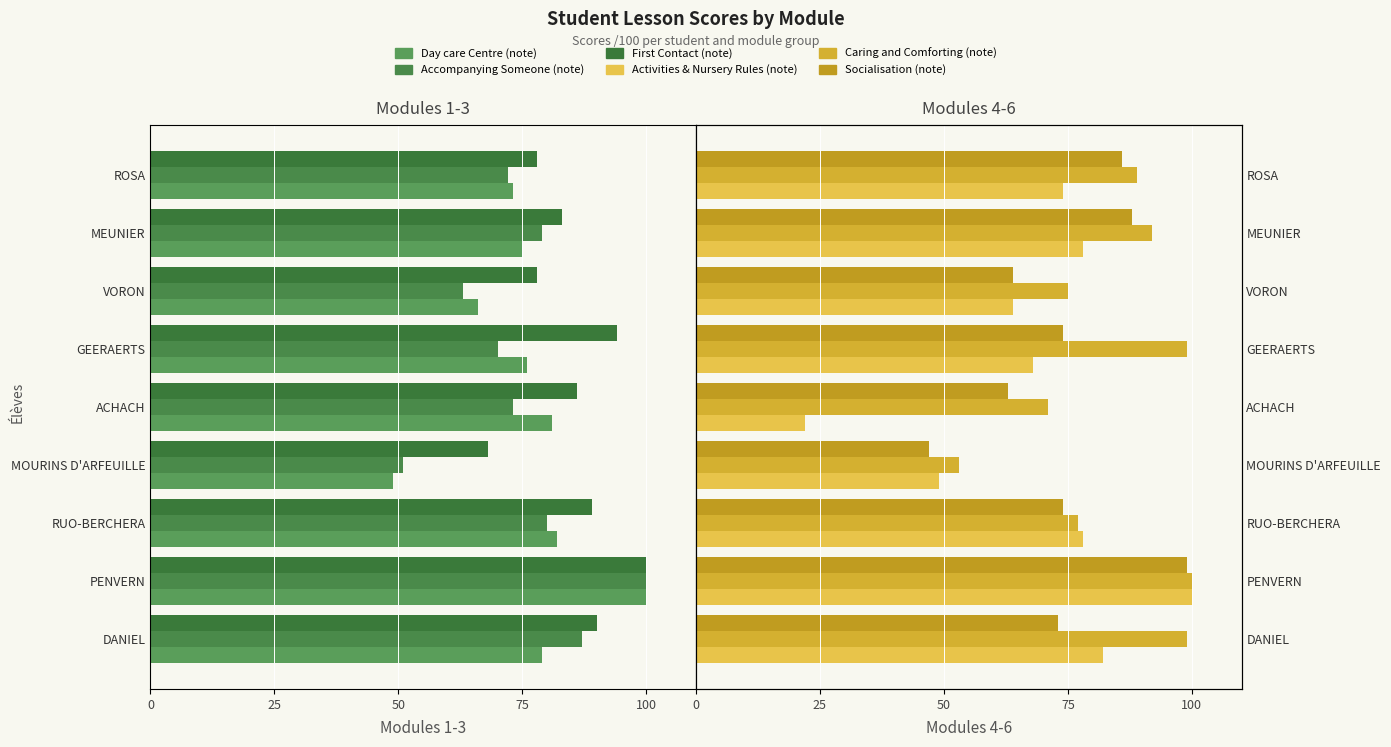

What are all the series names shown in the legend?

Day care Centre (note), Accompanying Someone (note), First Contact (note), Activities & Nursery Rules (note), Caring and Comforting (note), Socialisation (note)